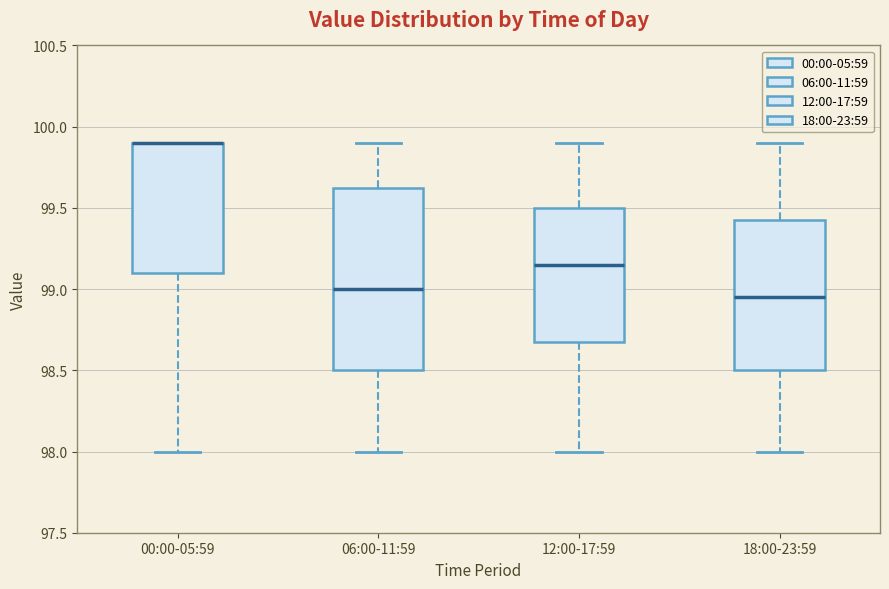

Reading left to right, read every box against the y-axis: the position of its median line, the range the box covers, and the ends of its whiskers. The values are not printed on the chart, so give them approximately, as read against the axis.

00:00-05:59: median 99.90 (drawn on the box's upper edge), box 99.10 to 99.90, whiskers 98.00 to 99.90
06:00-11:59: median 99.00, box 98.50 to 99.65, whiskers 98.00 to 99.90
12:00-17:59: median 99.15, box 98.70 to 99.50, whiskers 98.00 to 99.90
18:00-23:59: median 98.95, box 98.50 to 99.45, whiskers 98.00 to 99.90